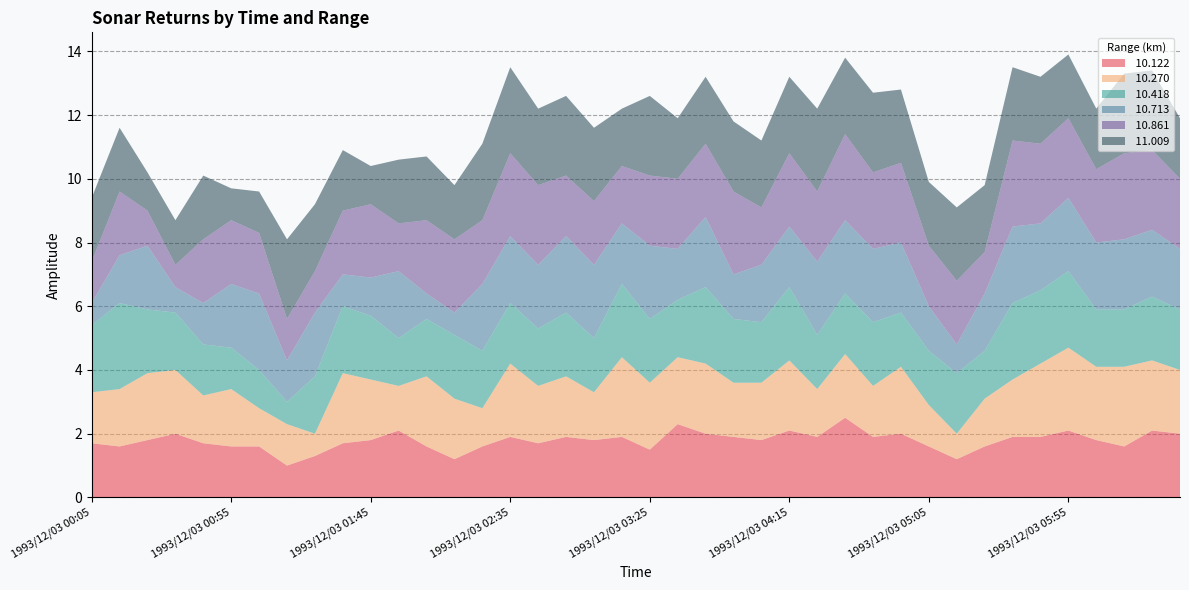

Reading left to right, transcribe all the data shown in this chart.

 10.122: 1993/12/03 00:05=1.7	1993/12/03 00:15=1.6	1993/12/03 00:25=1.8	1993/12/03 00:35=2.0	1993/12/03 00:45=1.7	1993/12/03 00:55=1.6	1993/12/03 01:05=1.6	1993/12/03 01:15=1.0	1993/12/03 01:25=1.3	1993/12/03 01:35=1.7	1993/12/03 01:45=1.8	1993/12/03 01:55=2.1	1993/12/03 02:05=1.6	1993/12/03 02:15=1.2	1993/12/03 02:25=1.6	1993/12/03 02:35=1.9	1993/12/03 02:45=1.7	1993/12/03 02:55=1.9	1993/12/03 03:05=1.8	1993/12/03 03:15=1.9	1993/12/03 03:25=1.5	1993/12/03 03:35=2.3	1993/12/03 03:45=2.0	1993/12/03 03:55=1.9	1993/12/03 04:05=1.8	1993/12/03 04:15=2.1	1993/12/03 04:25=1.9	1993/12/03 04:35=2.5	1993/12/03 04:45=1.9	1993/12/03 04:55=2.0	1993/12/03 05:05=1.6	1993/12/03 05:15=1.2	1993/12/03 05:25=1.6	1993/12/03 05:35=1.9	1993/12/03 05:45=1.9	1993/12/03 05:55=2.1	1993/12/03 06:05=1.8	1993/12/03 06:15=1.6	1993/12/03 06:25=2.1	1993/12/03 06:35=2.0
 10.270: 1993/12/03 00:05=1.6	1993/12/03 00:15=1.8	1993/12/03 00:25=2.1	1993/12/03 00:35=2.0	1993/12/03 00:45=1.5	1993/12/03 00:55=1.8	1993/12/03 01:05=1.2	1993/12/03 01:15=1.3	1993/12/03 01:25=0.7	1993/12/03 01:35=2.2	1993/12/03 01:45=1.9	1993/12/03 01:55=1.4	1993/12/03 02:05=2.2	1993/12/03 02:15=1.9	1993/12/03 02:25=1.2	1993/12/03 02:35=2.3	1993/12/03 02:45=1.8	1993/12/03 02:55=1.9	1993/12/03 03:05=1.5	1993/12/03 03:15=2.5	1993/12/03 03:25=2.1	1993/12/03 03:35=2.1	1993/12/03 03:45=2.2	1993/12/03 03:55=1.7	1993/12/03 04:05=1.8	1993/12/03 04:15=2.2	1993/12/03 04:25=1.5	1993/12/03 04:35=2.0	1993/12/03 04:45=1.6	1993/12/03 04:55=2.1	1993/12/03 05:05=1.3	1993/12/03 05:15=0.8	1993/12/03 05:25=1.5	1993/12/03 05:35=1.8	1993/12/03 05:45=2.3	1993/12/03 05:55=2.6	1993/12/03 06:05=2.3	1993/12/03 06:15=2.5	1993/12/03 06:25=2.2	1993/12/03 06:35=2.0
 10.418: 1993/12/03 00:05=2.1	1993/12/03 00:15=2.7	1993/12/03 00:25=2.0	1993/12/03 00:35=1.8	1993/12/03 00:45=1.6	1993/12/03 00:55=1.3	1993/12/03 01:05=1.2	1993/12/03 01:15=0.7	1993/12/03 01:25=1.8	1993/12/03 01:35=2.1	1993/12/03 01:45=2.0	1993/12/03 01:55=1.5	1993/12/03 02:05=1.8	1993/12/03 02:15=2.0	1993/12/03 02:25=1.8	1993/12/03 02:35=1.9	1993/12/03 02:45=1.8	1993/12/03 02:55=2.0	1993/12/03 03:05=1.7	1993/12/03 03:15=2.3	1993/12/03 03:25=2.0	1993/12/03 03:35=1.8	1993/12/03 03:45=2.4	1993/12/03 03:55=2.0	1993/12/03 04:05=1.9	1993/12/03 04:15=2.3	1993/12/03 04:25=1.7	1993/12/03 04:35=1.9	1993/12/03 04:45=2.0	1993/12/03 04:55=1.7	1993/12/03 05:05=1.7	1993/12/03 05:15=1.9	1993/12/03 05:25=1.5	1993/12/03 05:35=2.4	1993/12/03 05:45=2.3	1993/12/03 05:55=2.4	1993/12/03 06:05=1.8	1993/12/03 06:15=1.8	1993/12/03 06:25=2.0	1993/12/03 06:35=1.9
 10.713: 1993/12/03 00:05=0.7	1993/12/03 00:15=1.5	1993/12/03 00:25=2.0	1993/12/03 00:35=0.8	1993/12/03 00:45=1.3	1993/12/03 00:55=2.0	1993/12/03 01:05=2.4	1993/12/03 01:15=1.3	1993/12/03 01:25=2.0	1993/12/03 01:35=1.0	1993/12/03 01:45=1.2	1993/12/03 01:55=2.1	1993/12/03 02:05=0.8	1993/12/03 02:15=0.7	1993/12/03 02:25=2.1	1993/12/03 02:35=2.1	1993/12/03 02:45=2.0	1993/12/03 02:55=2.4	1993/12/03 03:05=2.3	1993/12/03 03:15=1.9	1993/12/03 03:25=2.3	1993/12/03 03:35=1.6	1993/12/03 03:45=2.2	1993/12/03 03:55=1.4	1993/12/03 04:05=1.8	1993/12/03 04:15=1.9	1993/12/03 04:25=2.3	1993/12/03 04:35=2.3	1993/12/03 04:45=2.3	1993/12/03 04:55=2.2	1993/12/03 05:05=1.4	1993/12/03 05:15=0.9	1993/12/03 05:25=1.8	1993/12/03 05:35=2.4	1993/12/03 05:45=2.1	1993/12/03 05:55=2.3	1993/12/03 06:05=2.1	1993/12/03 06:15=2.2	1993/12/03 06:25=2.1	1993/12/03 06:35=1.9
 10.861: 1993/12/03 00:05=1.3	1993/12/03 00:15=2.0	1993/12/03 00:25=1.1	1993/12/03 00:35=0.7	1993/12/03 00:45=2.0	1993/12/03 00:55=2.0	1993/12/03 01:05=1.9	1993/12/03 01:15=1.3	1993/12/03 01:25=1.3	1993/12/03 01:35=2.0	1993/12/03 01:45=2.3	1993/12/03 01:55=1.5	1993/12/03 02:05=2.3	1993/12/03 02:15=2.3	1993/12/03 02:25=2.0	1993/12/03 02:35=2.6	1993/12/03 02:45=2.5	1993/12/03 02:55=1.9	1993/12/03 03:05=2.0	1993/12/03 03:15=1.8	1993/12/03 03:25=2.2	1993/12/03 03:35=2.2	1993/12/03 03:45=2.3	1993/12/03 03:55=2.6	1993/12/03 04:05=1.8	1993/12/03 04:15=2.3	1993/12/03 04:25=2.2	1993/12/03 04:35=2.7	1993/12/03 04:45=2.4	1993/12/03 04:55=2.5	1993/12/03 05:05=1.9	1993/12/03 05:15=2.0	1993/12/03 05:25=1.3	1993/12/03 05:35=2.7	1993/12/03 05:45=2.5	1993/12/03 05:55=2.5	1993/12/03 06:05=2.3	1993/12/03 06:15=2.7	1993/12/03 06:25=2.5	1993/12/03 06:35=2.2
 11.009: 1993/12/03 00:05=2.0	1993/12/03 00:15=2.0	1993/12/03 00:25=1.2	1993/12/03 00:35=1.4	1993/12/03 00:45=2.0	1993/12/03 00:55=1.0	1993/12/03 01:05=1.3	1993/12/03 01:15=2.5	1993/12/03 01:25=2.1	1993/12/03 01:35=1.9	1993/12/03 01:45=1.2	1993/12/03 01:55=2.0	1993/12/03 02:05=2.0	1993/12/03 02:15=1.7	1993/12/03 02:25=2.4	1993/12/03 02:35=2.7	1993/12/03 02:45=2.4	1993/12/03 02:55=2.5	1993/12/03 03:05=2.3	1993/12/03 03:15=1.8	1993/12/03 03:25=2.5	1993/12/03 03:35=1.9	1993/12/03 03:45=2.1	1993/12/03 03:55=2.2	1993/12/03 04:05=2.1	1993/12/03 04:15=2.4	1993/12/03 04:25=2.6	1993/12/03 04:35=2.4	1993/12/03 04:45=2.5	1993/12/03 04:55=2.3	1993/12/03 05:05=2.0	1993/12/03 05:15=2.3	1993/12/03 05:25=2.1	1993/12/03 05:35=2.3	1993/12/03 05:45=2.1	1993/12/03 05:55=2.0	1993/12/03 06:05=1.9	1993/12/03 06:15=2.5	1993/12/03 06:25=2.5	1993/12/03 06:35=1.9